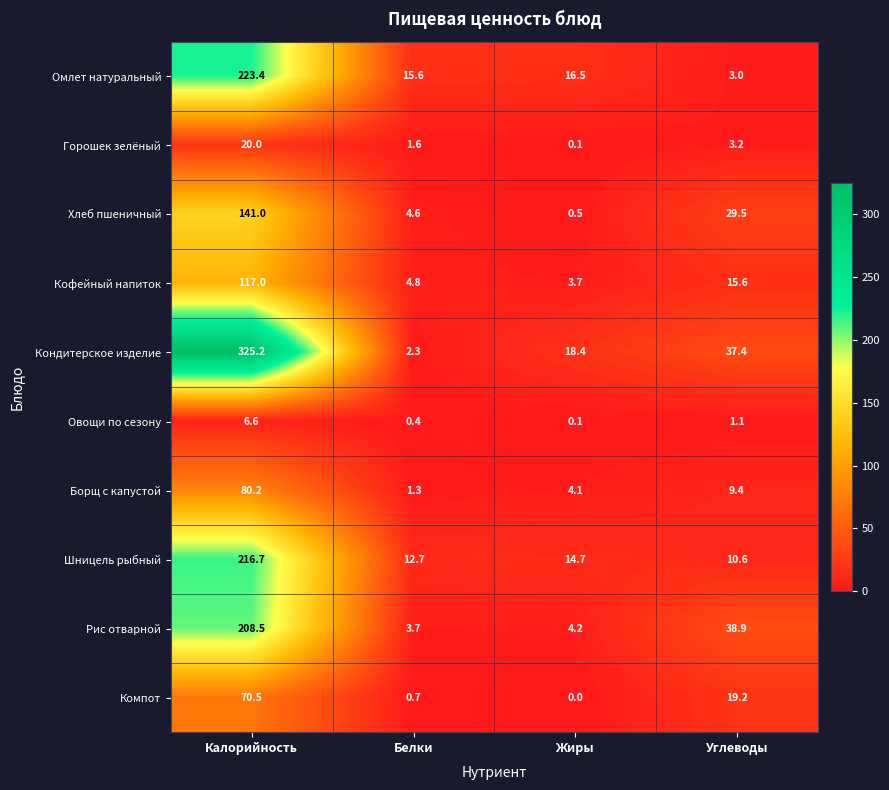

What is the sum of the Борщ с капустой values at Жиры and Белки?

5.4